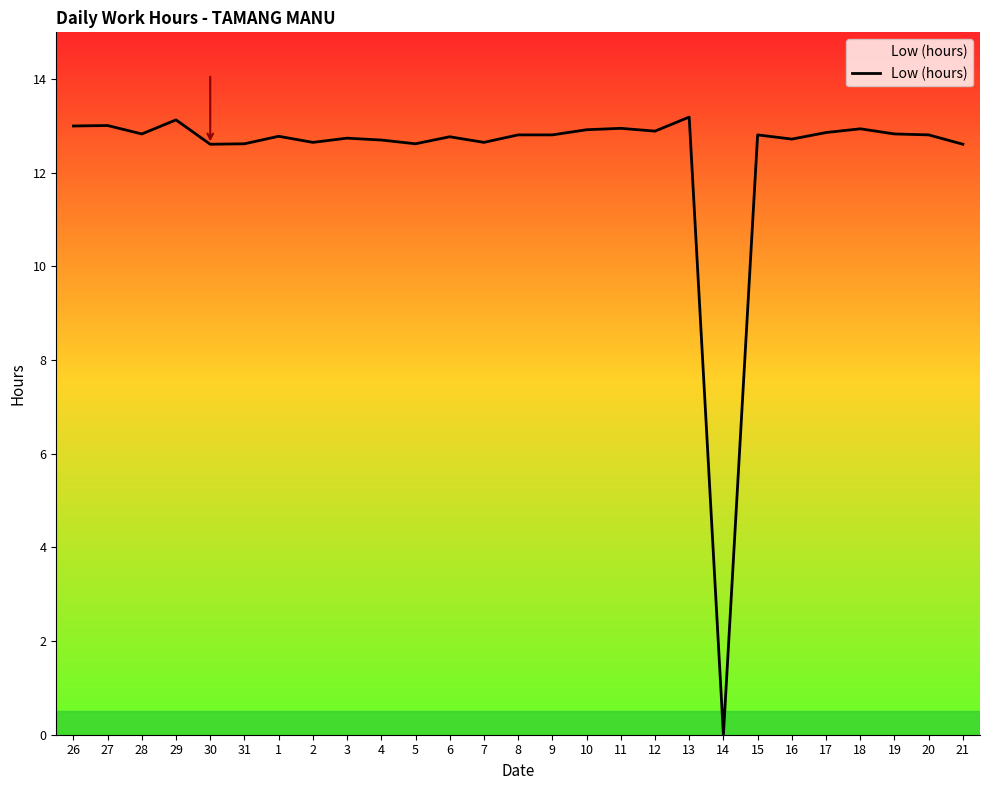

What is the greatest value displayed?

13.2